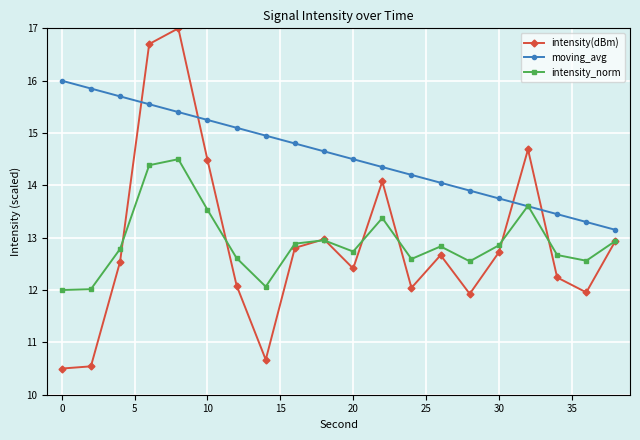

What is the value of the moving_avg point at the 17th from the left?

13.6